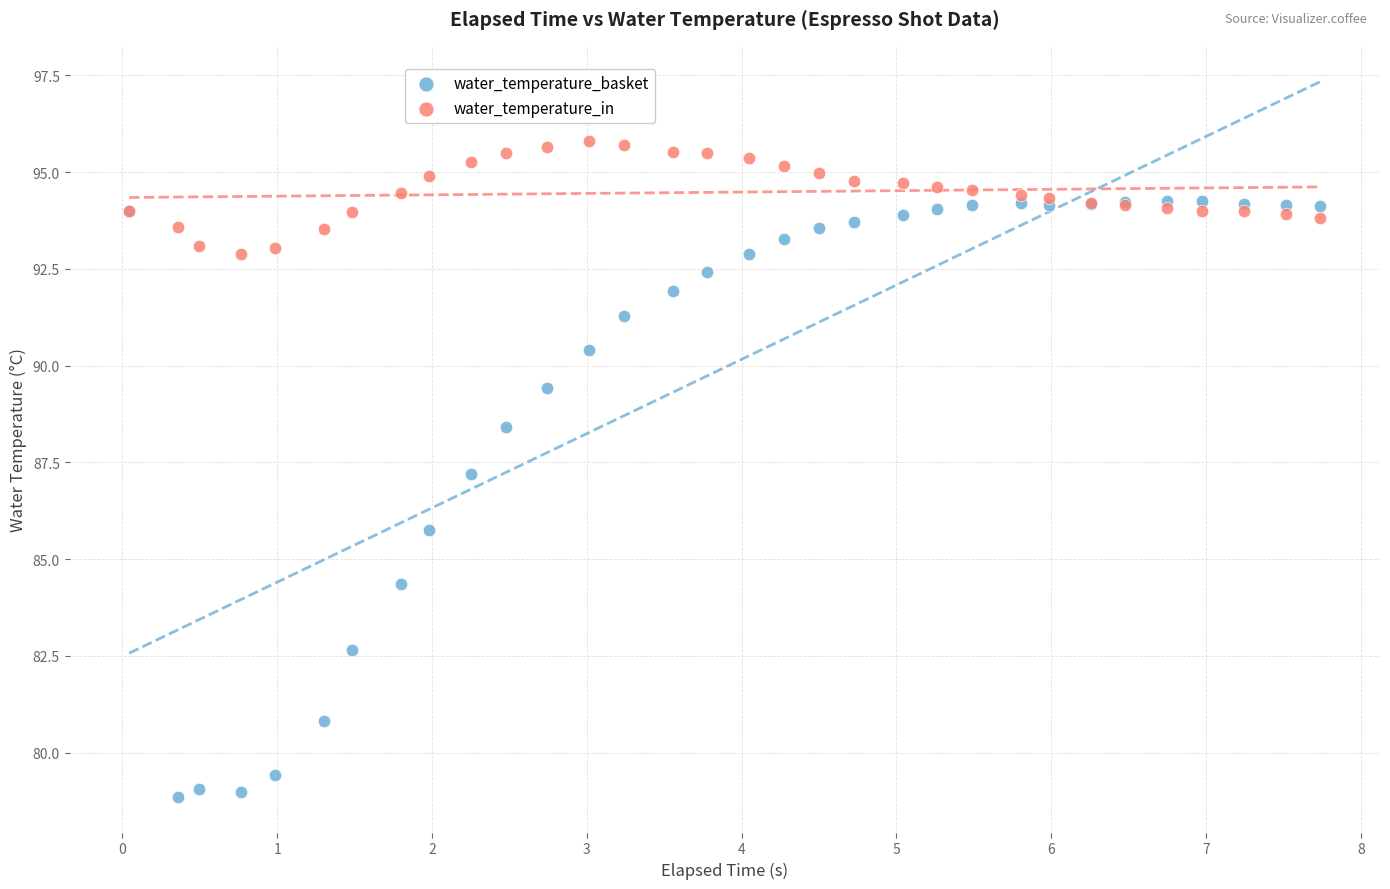

What are all the series names shown in the legend?

water_temperature_basket, water_temperature_in